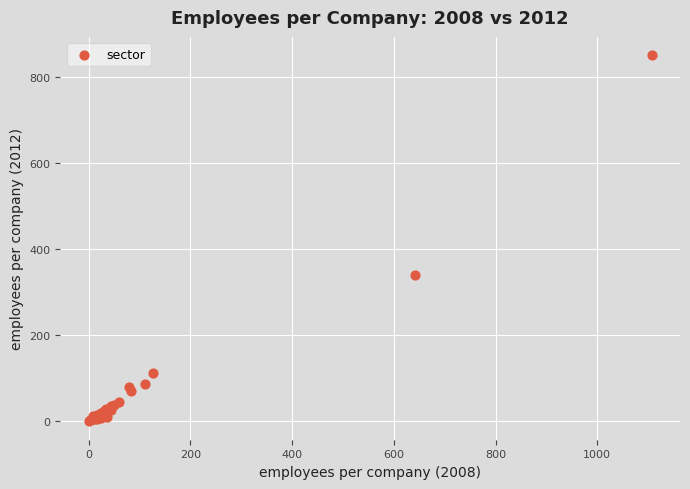

What Y value in the scatter plot is closest to 425?

339.6